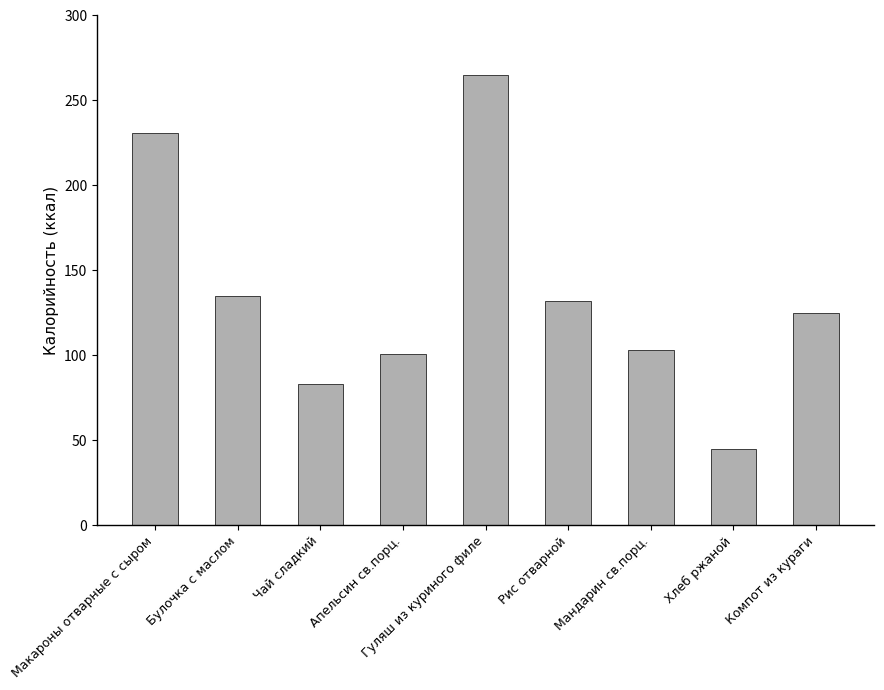

Where is the data nearest to the value 155?

Булочка с маслом